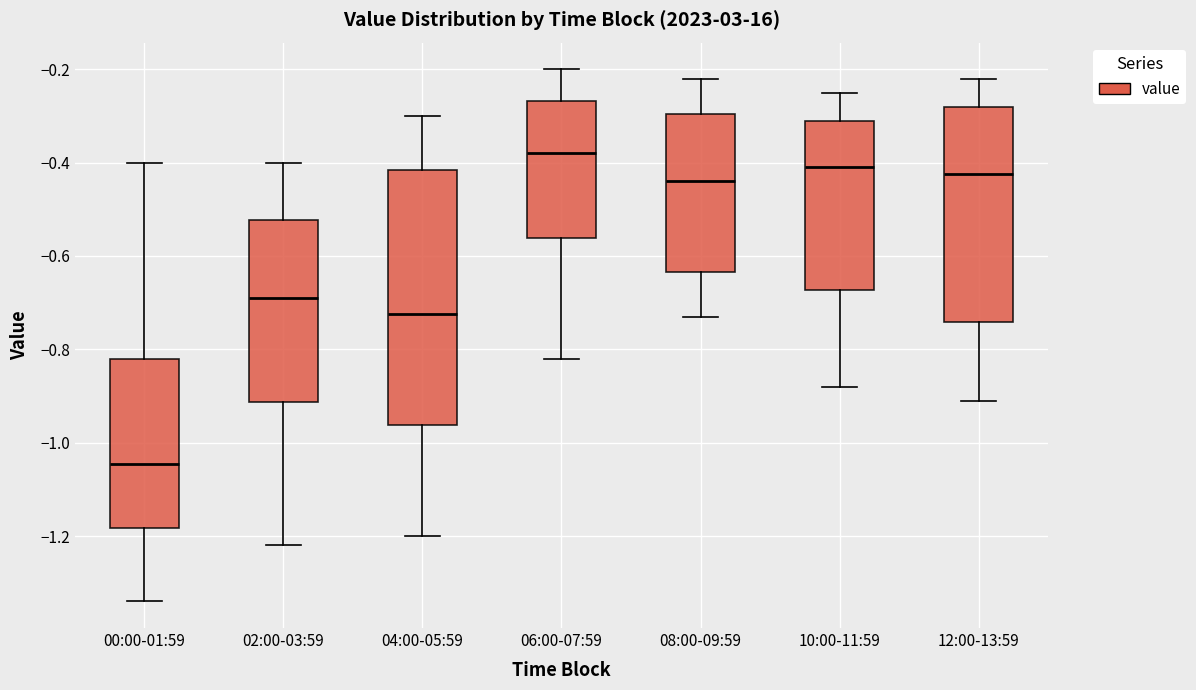

Where does the median line of the box for 06:00-07:59 sit on the y-axis? The values are not printed on the chart, so give them approximately, as read against the axis.

-0.38